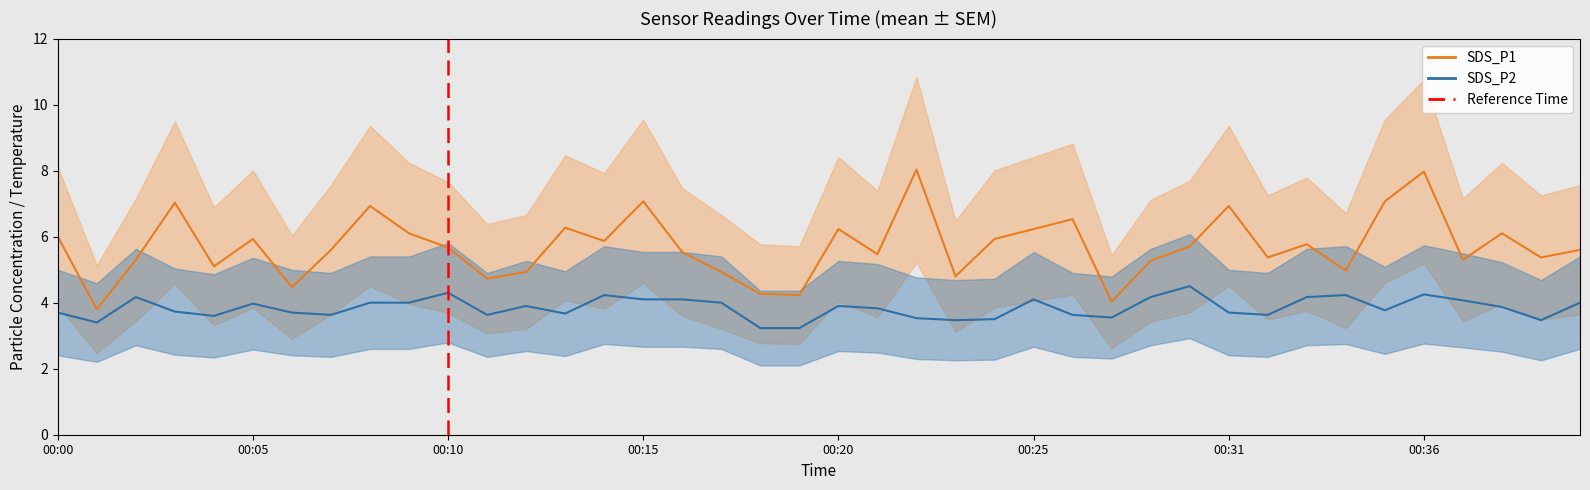

What is the value of the SDS_P1 point at the 29th from the left?

5.3